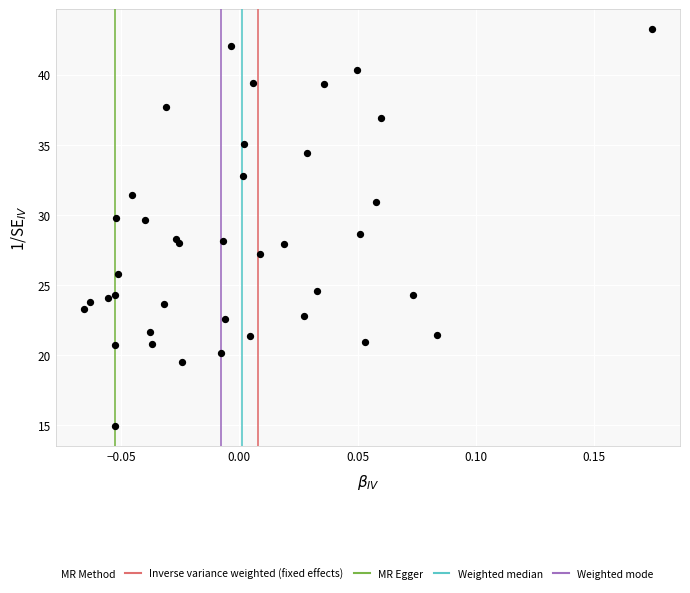

What Y value in the scatter plot is closest to 29?

28.7